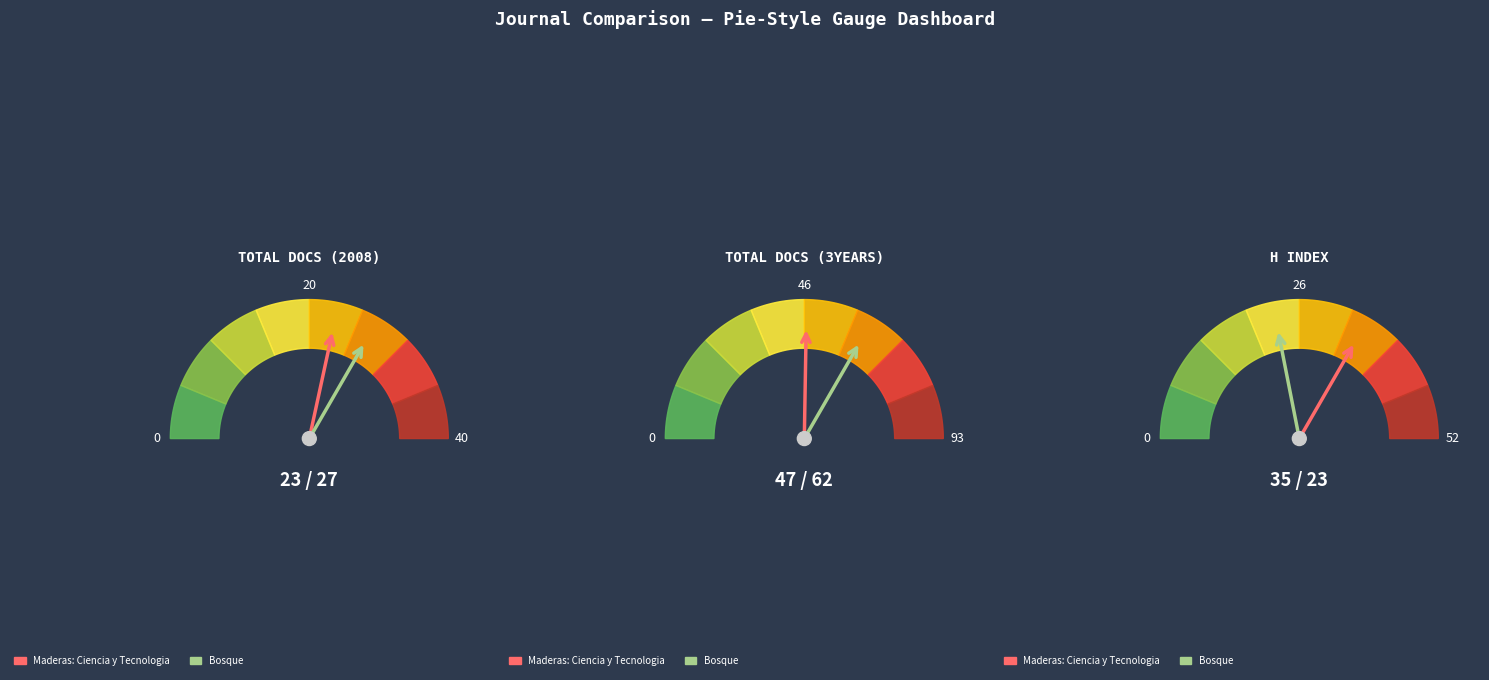

What percentage is NOT represented by Bosque?

46.0%